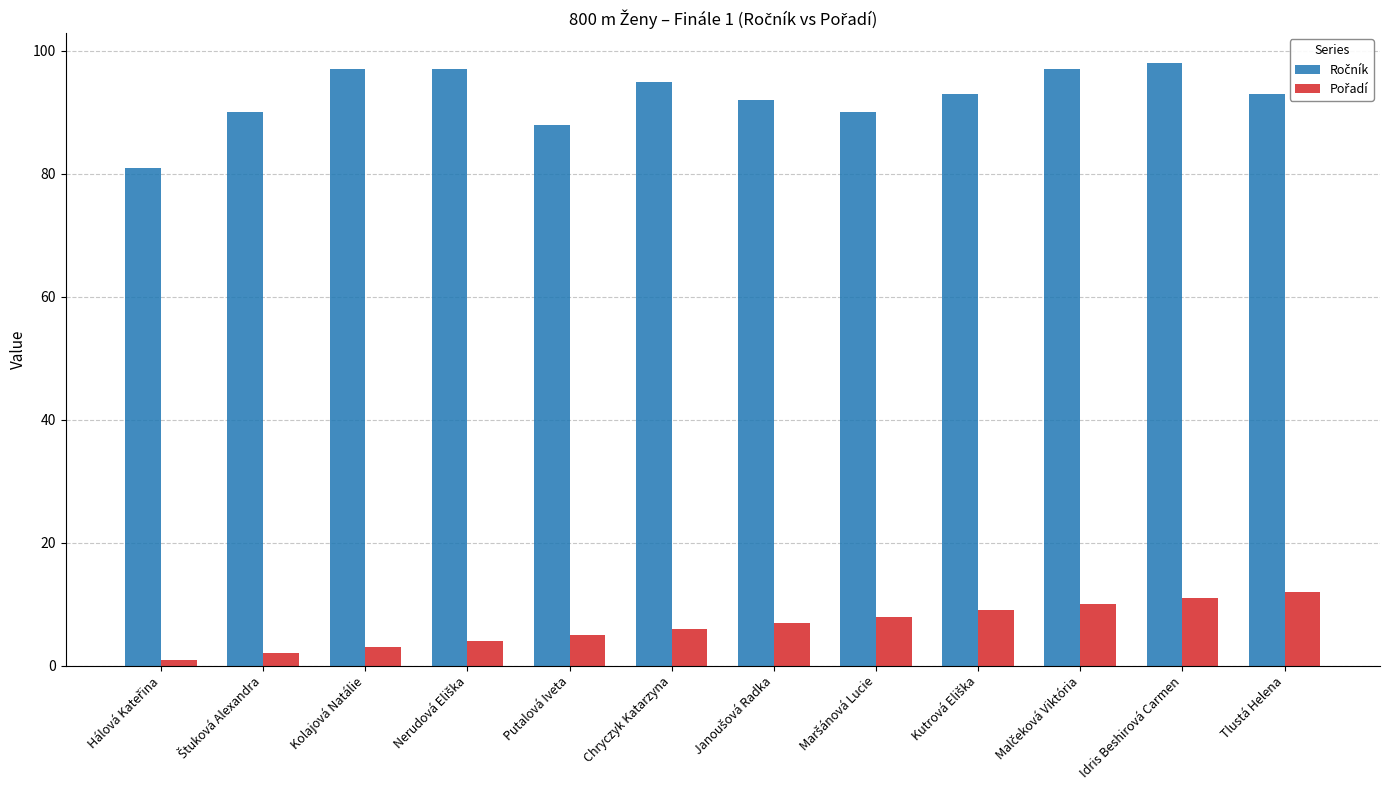

What is the maximum value shown in the chart?

98